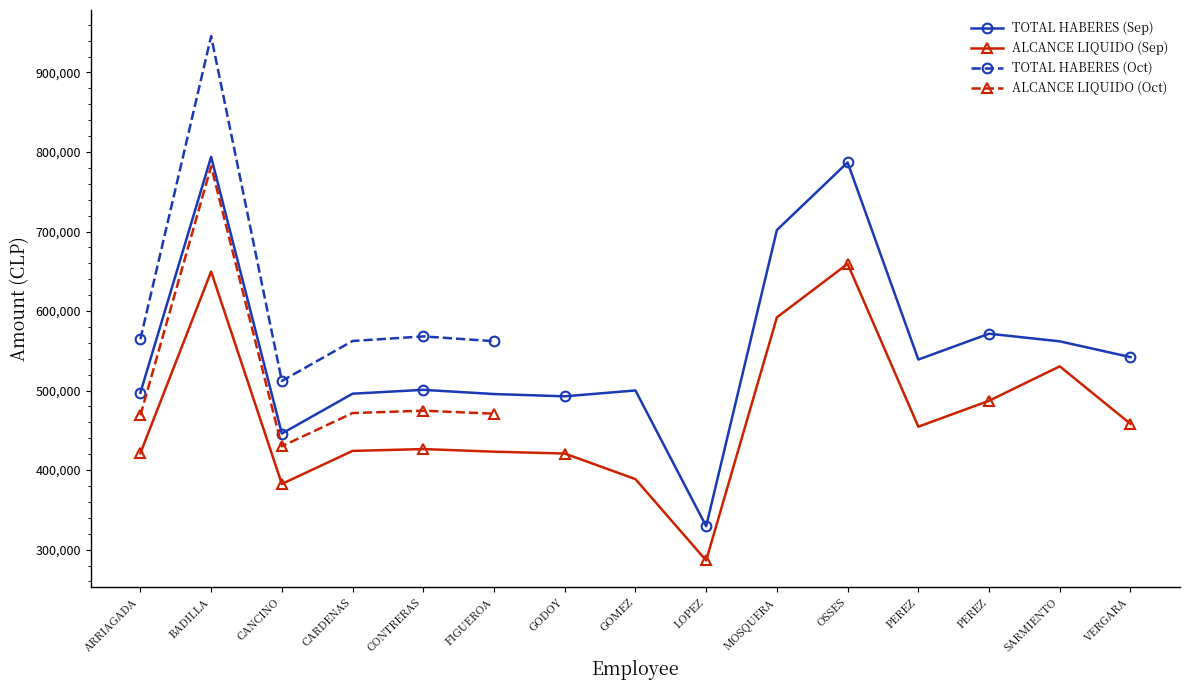

True or false: ALCANCE LIQUIDO (Sep) and TOTAL HABERES (Sep) cross at least once.

False